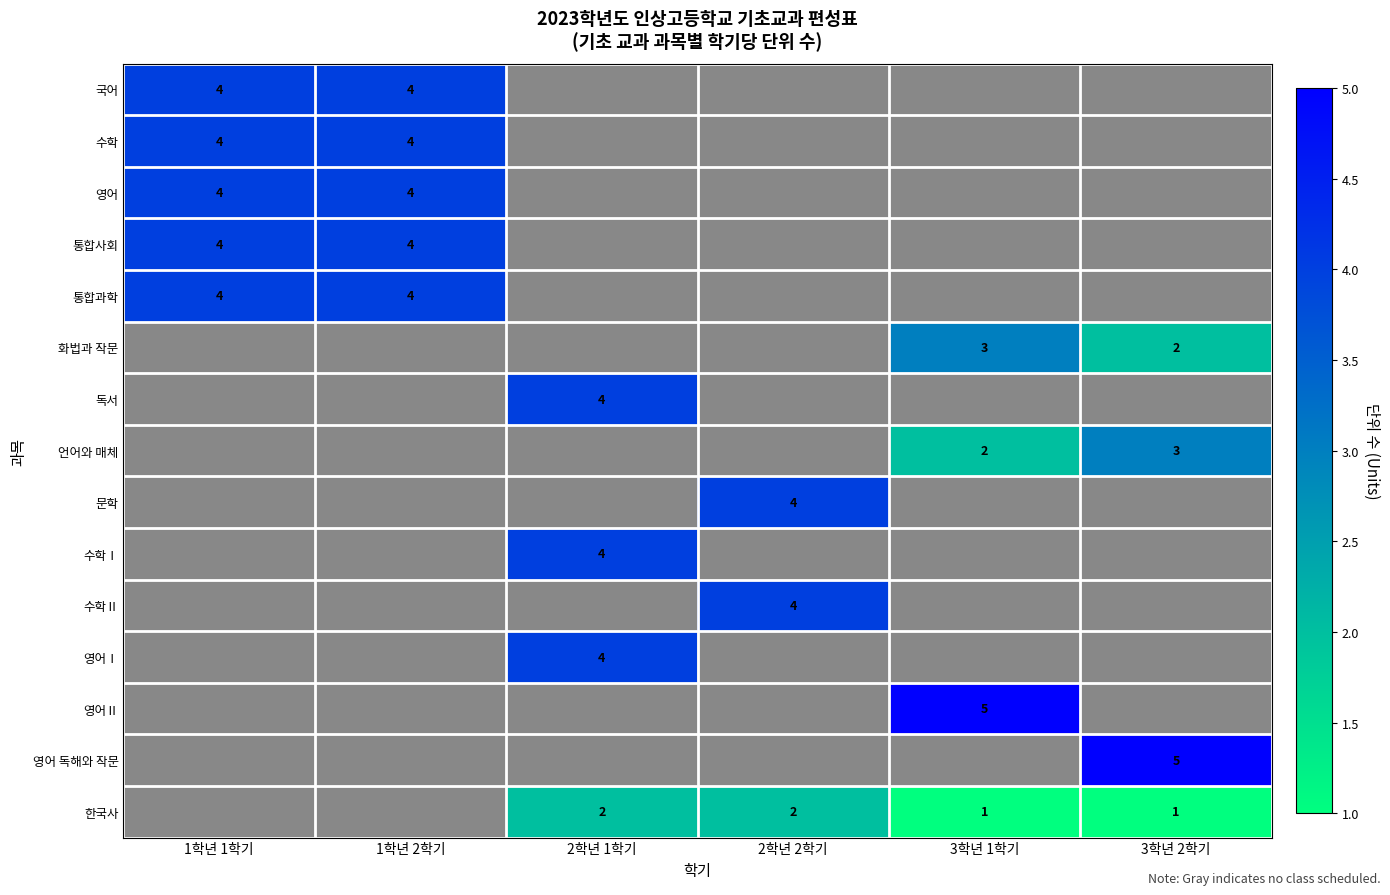

The 통합과학 series shows 2 at 1학년 1학기. True or false?

False